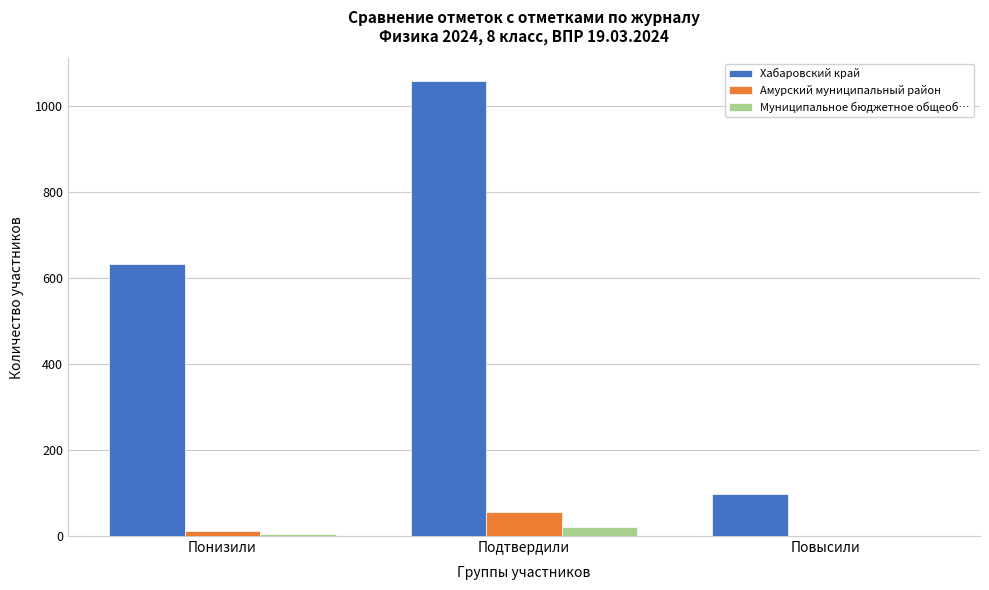

True or false: Амурский муниципальный район has a value of 0 at Повысили.

True